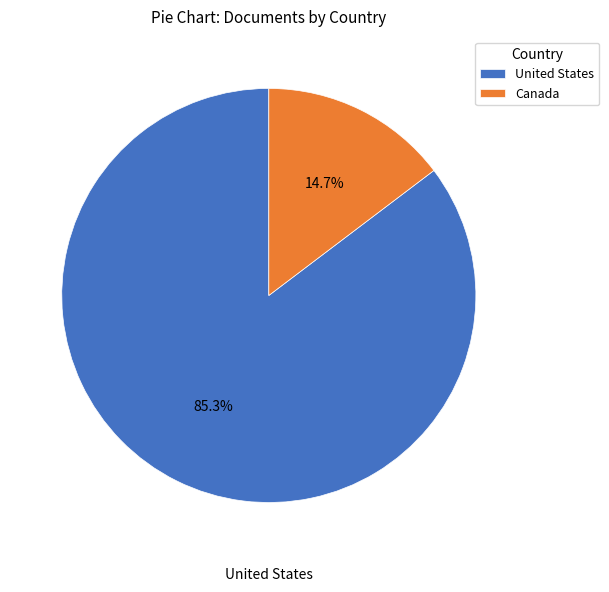

What is the total percentage of United States and Canada?

100.0%